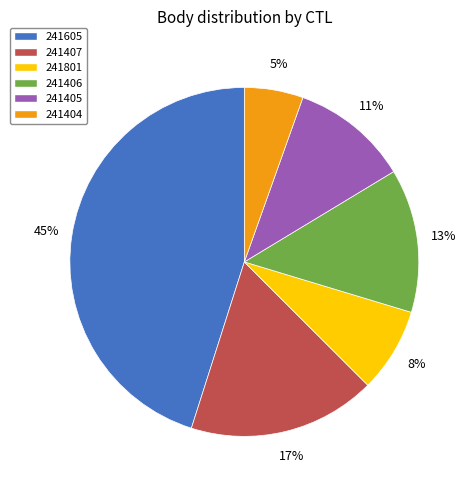

How many slices are in this pie chart?

6